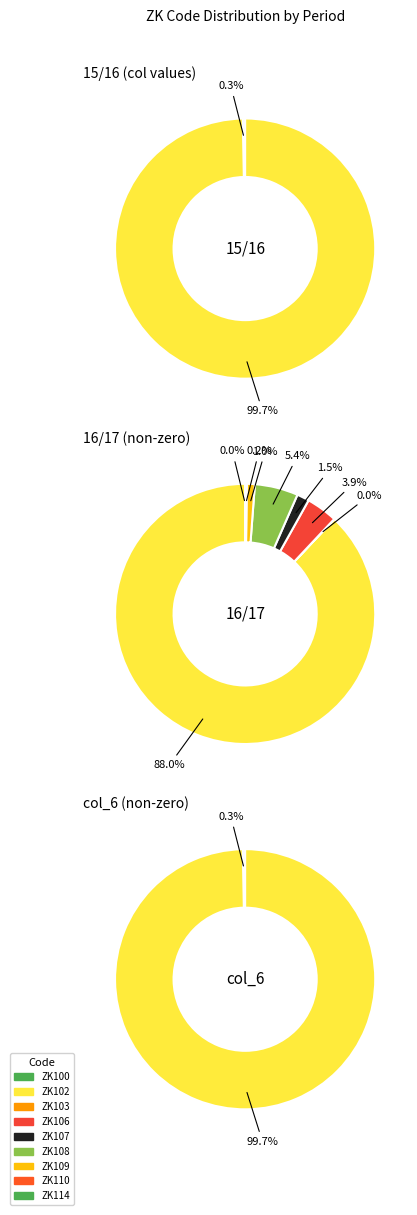

Which category has the biggest portion of the pie?

ZK102